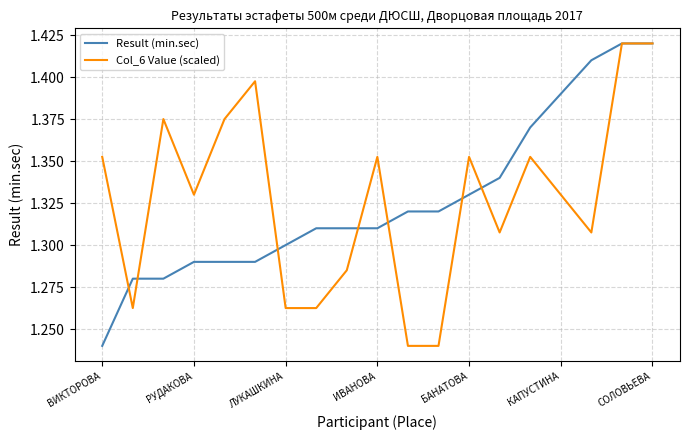

True or false: Result (min.sec) has more than 1 interior local peaks.

False